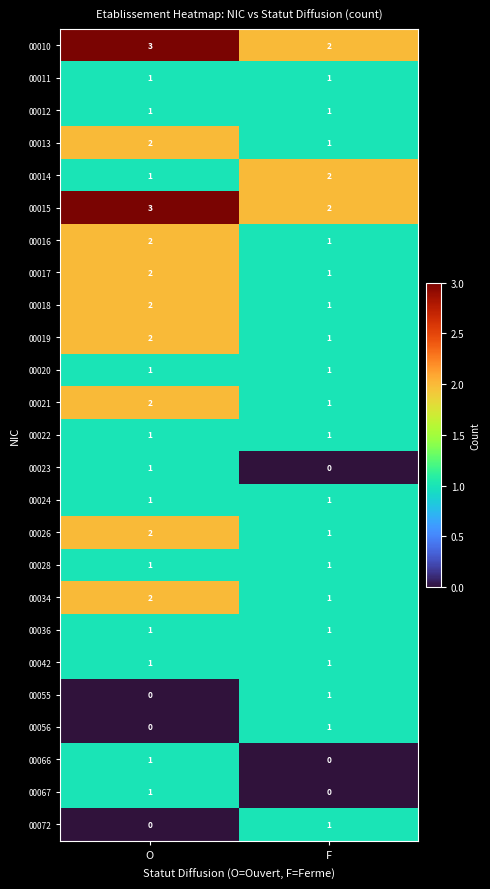

What is the difference between the highest and lowest values at O?

3